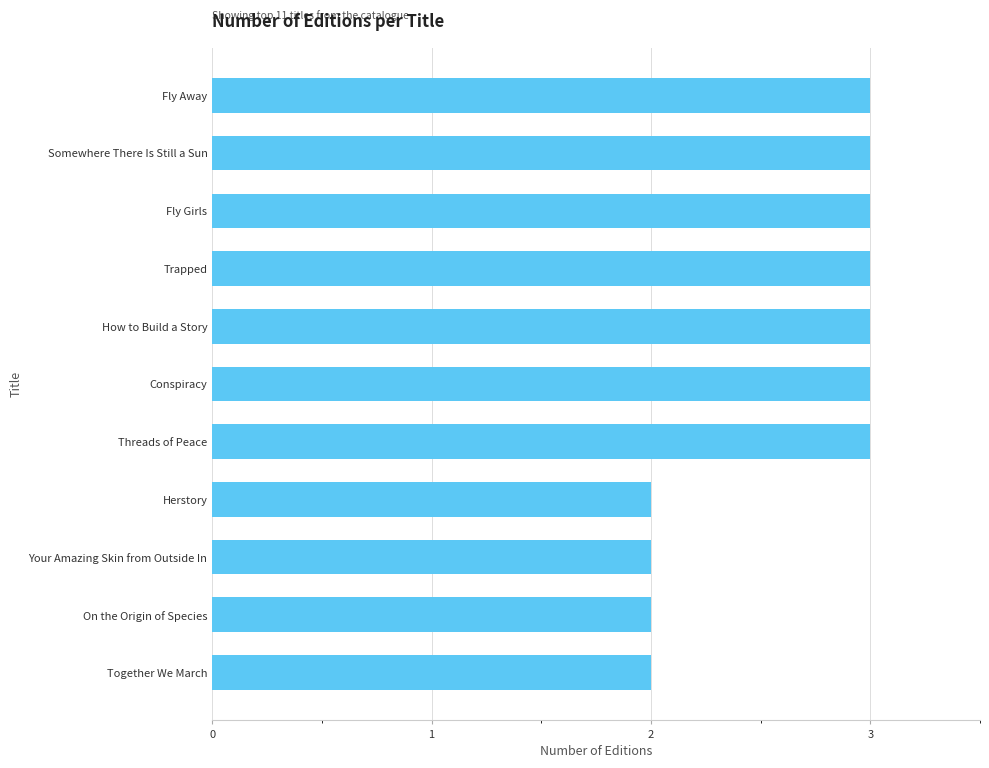

How many bars are there in total?

11